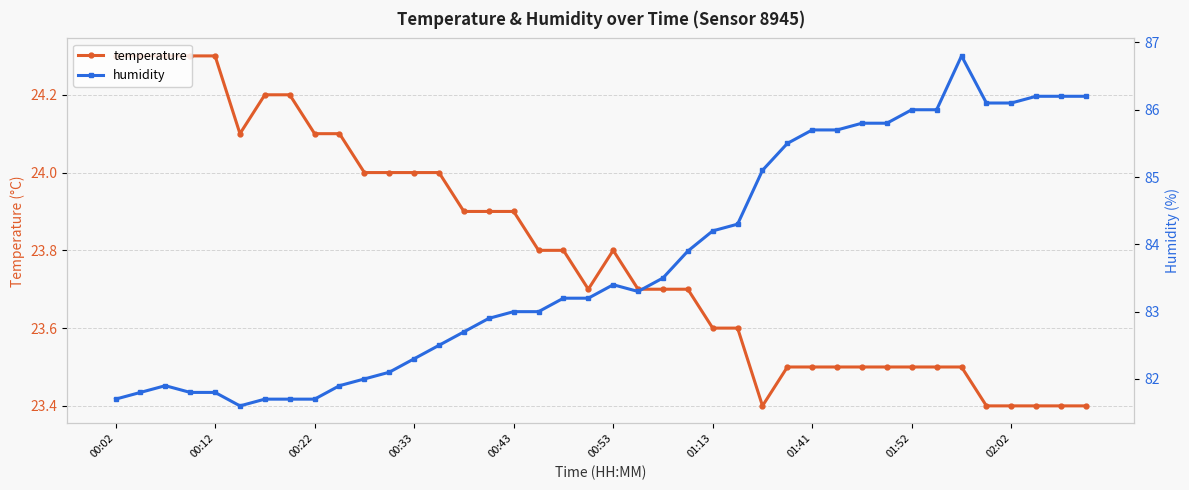

How many interior local valleys does the humidity series have?

2